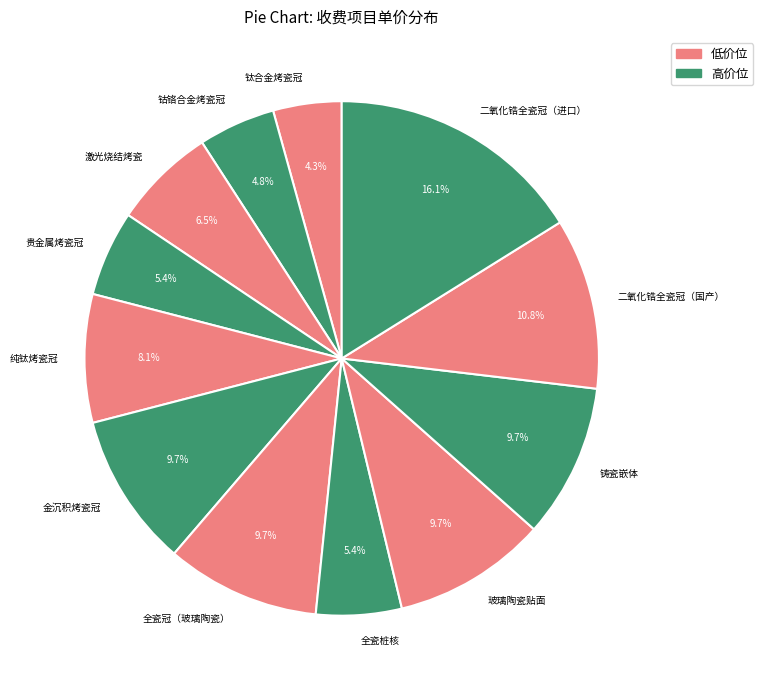

Which has a higher value, 纯钛烤瓷冠 or 钛合金烤瓷冠?

纯钛烤瓷冠